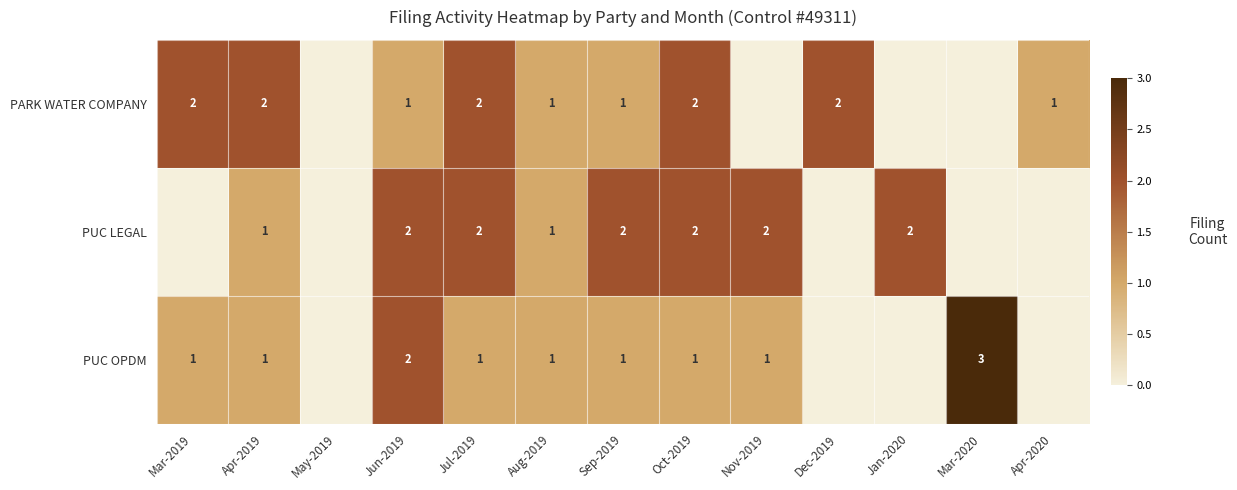

The PUC OPDM series shows 1 at Oct-2019. True or false?

True